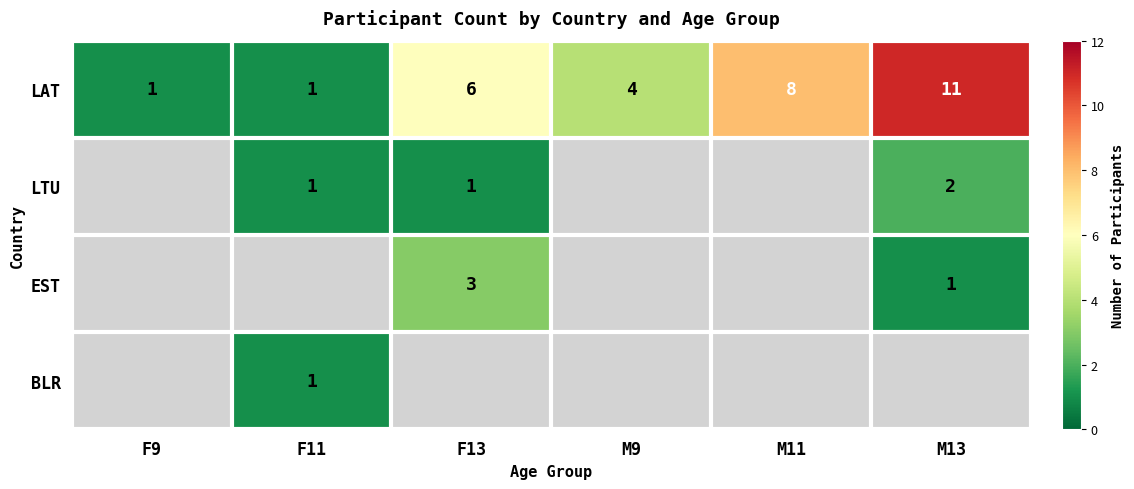

Is it true that LTU equals 0 at F11?

False